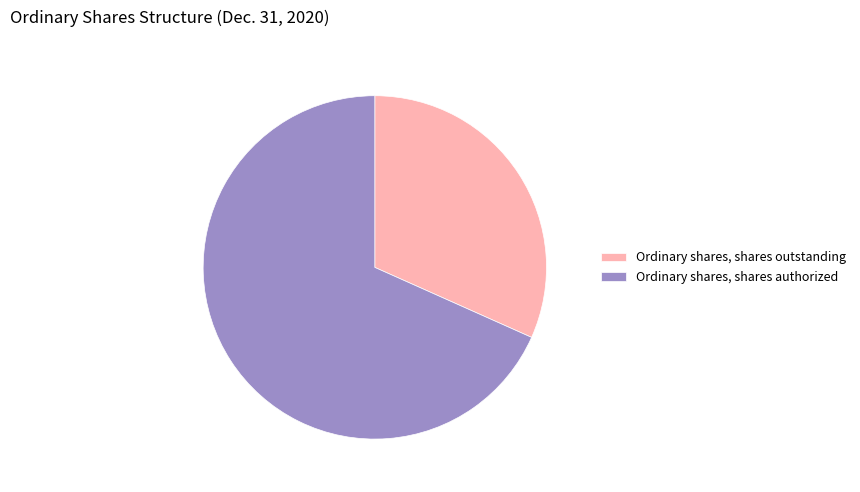

How many slices are in this pie chart?

2